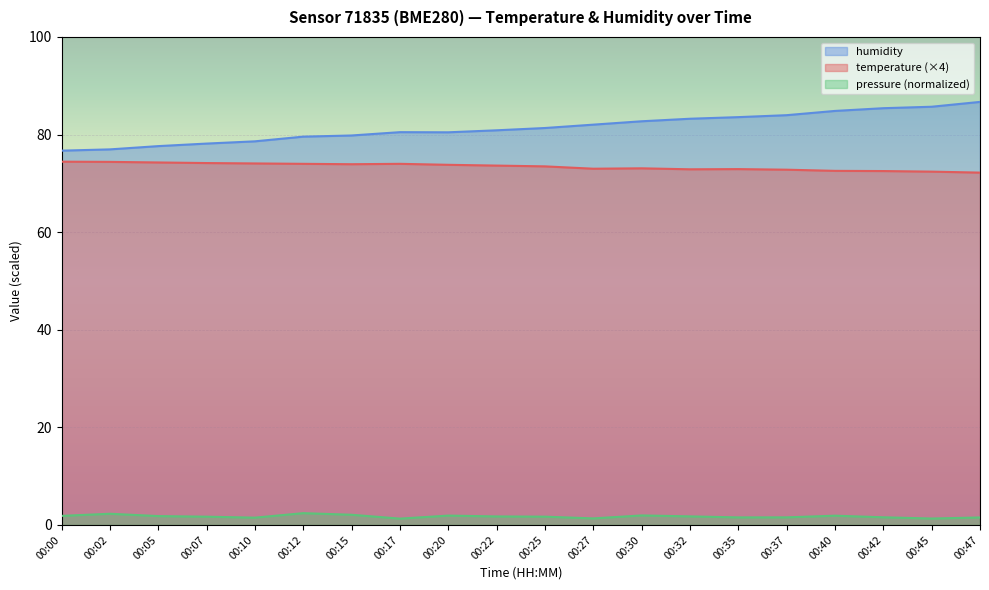

Does the chart display data point markers on the line(s)?

No